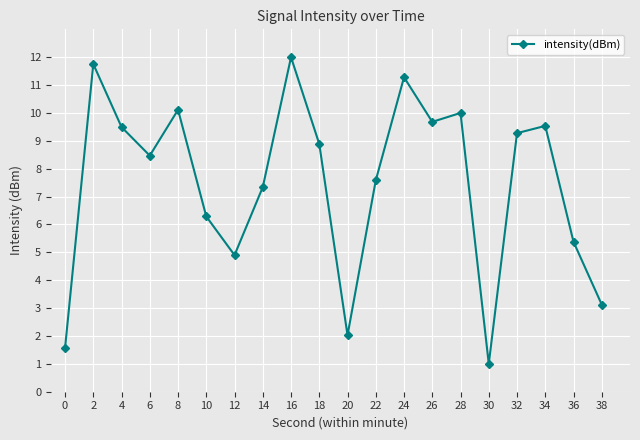

Reading right to left, list all the values displayed in this chart.

38=3.1	36=5.4	34=9.5	32=9.3	30=1.0	28=10.0	26=9.7	24=11.3	22=7.6	20=2.0	18=8.9	16=12.0	14=7.3	12=4.9	10=6.3	8=10.1	6=8.5	4=9.5	2=11.8	0=1.6